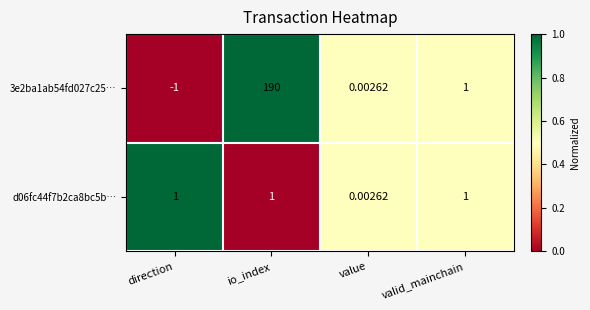

List the series in order of their peak value, highest first.

3e2ba1ab54fd027c25…, d06fc44f7b2ca8bc5b…